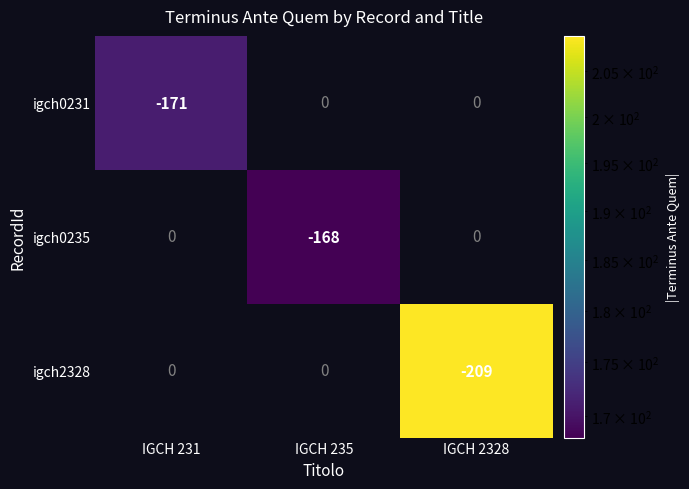

The igch0231 series shows -291 at IGCH 231. True or false?

False